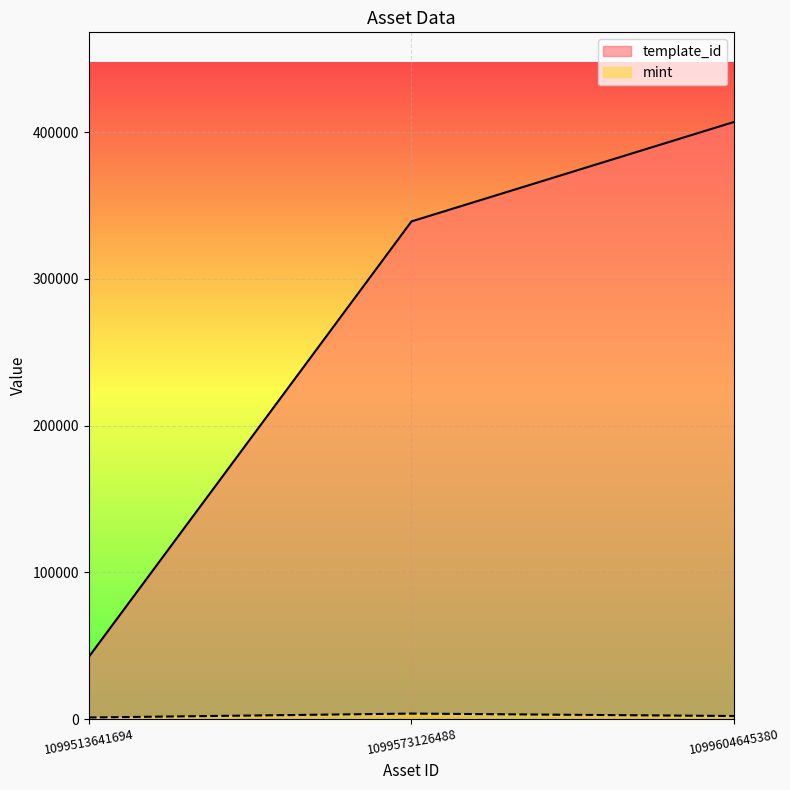

Reading left to right, extract all data points from this chart.

template_id: 1099513641694=42421	1099573126488=339228	1099604645380=407032
mint: 1099513641694=1138	1099573126488=3799	1099604645380=2143